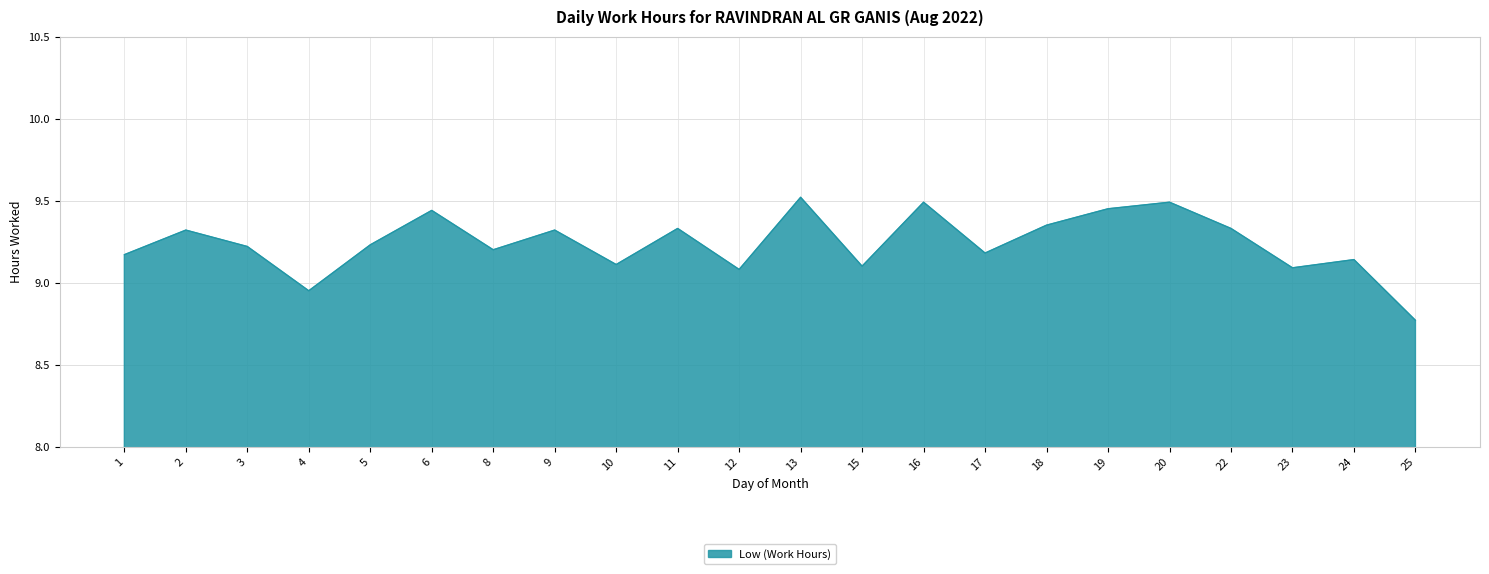

Which has a higher value, 2 or 20?

20